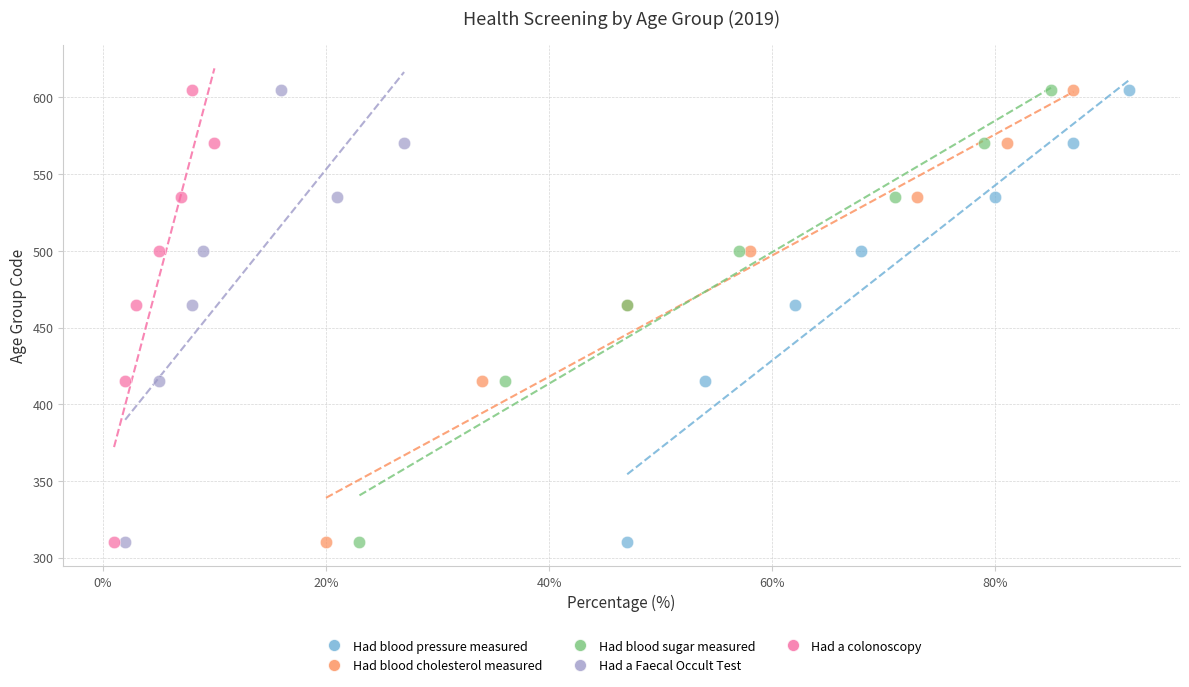

What are all the series names shown in the legend?

Had blood pressure measured, Had blood cholesterol measured, Had blood sugar measured, Had a Faecal Occult Test, Had a colonoscopy